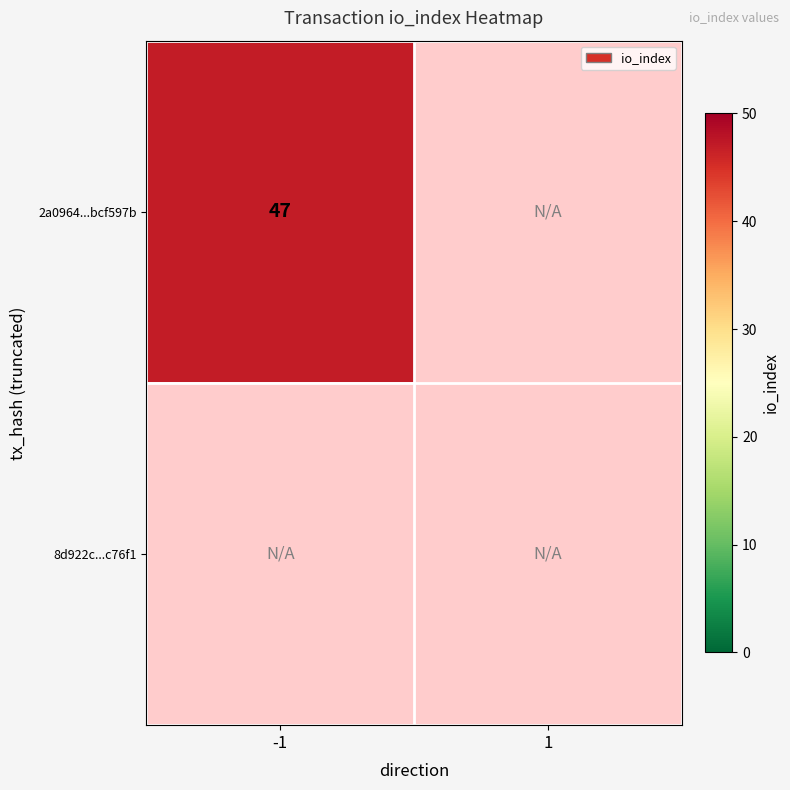

List the series in order of their overall mean, highest first.

2a0964a6a5e3dad3c4880b4857abf435bcf597b, 8d922c96ca7cc50ed4675ceeb59d07b622c76f1